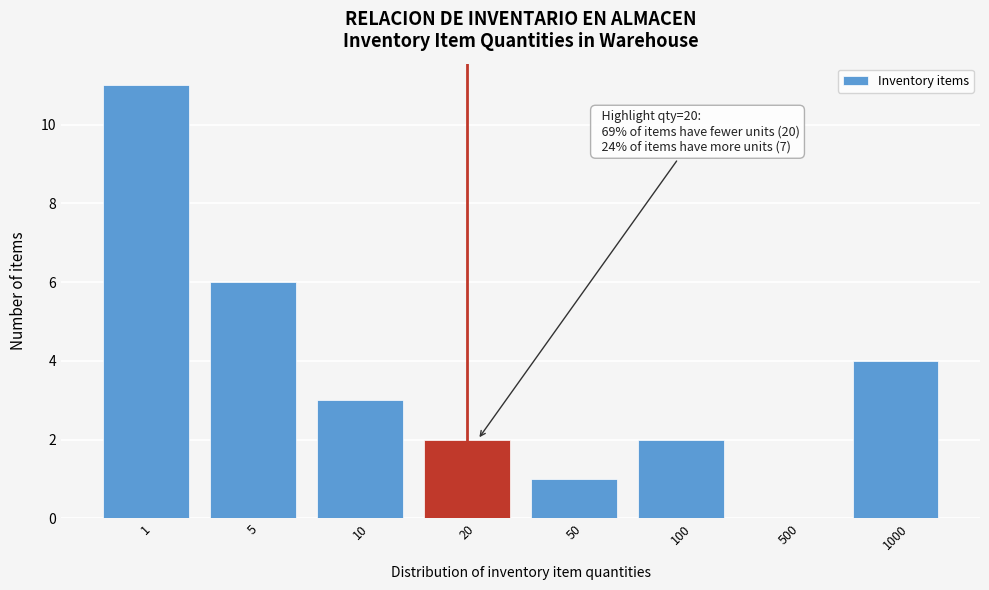

Reading left to right, transcribe all the data shown in this chart.

1=11	5=6	10=3	20=2	50=1	100=2	500=0	1000=4